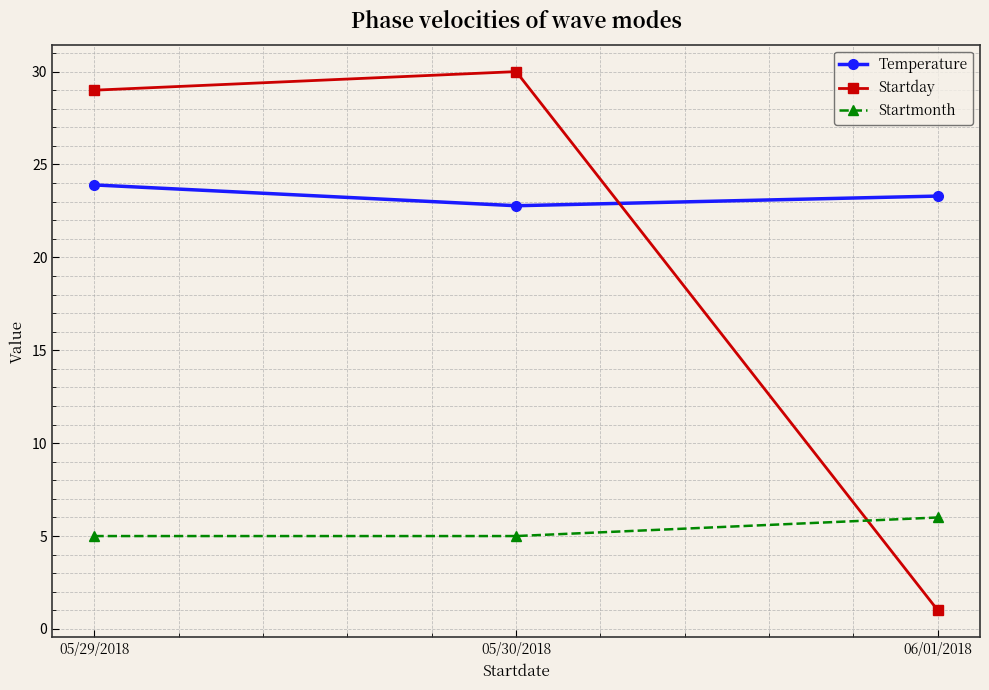

Rank the categories by Startday value from highest to lowest.

05/30/2018, 05/29/2018, 06/01/2018